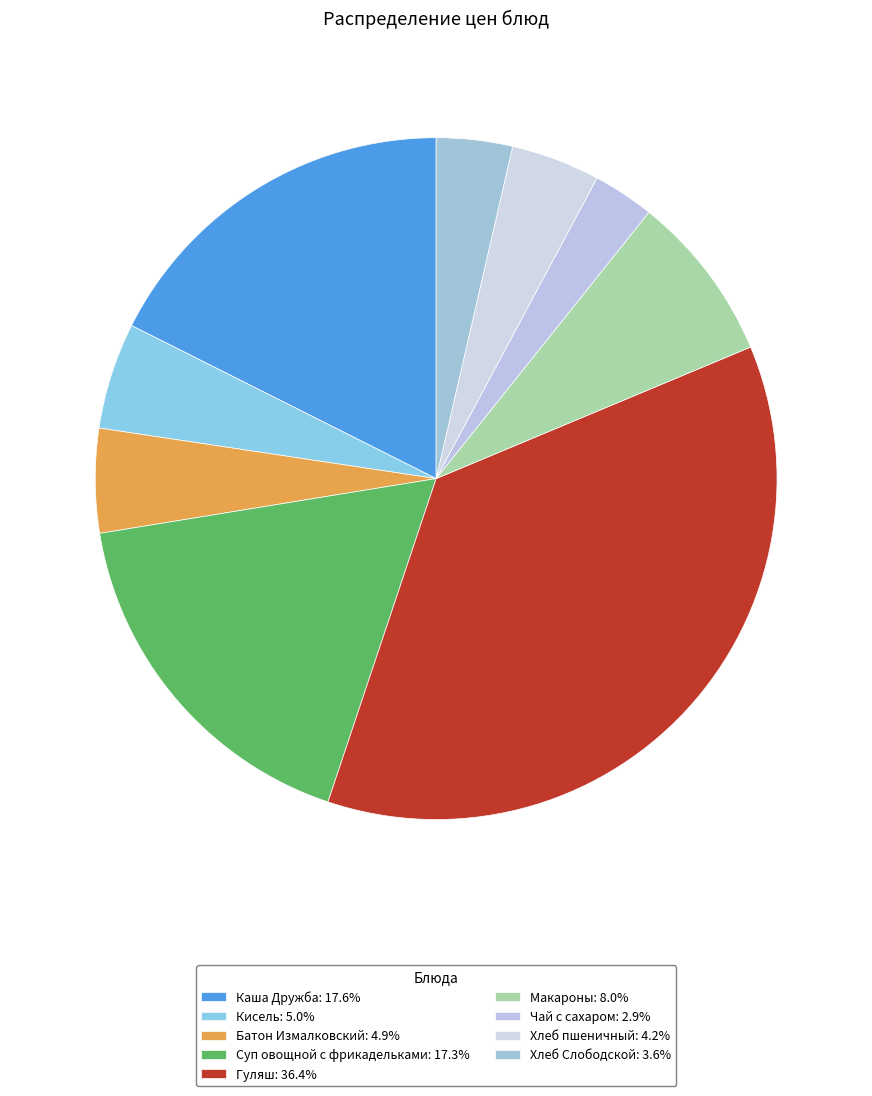

Between Хлеб пшеничный and Суп овощной с фрикадельками, which is larger?

Суп овощной с фрикадельками